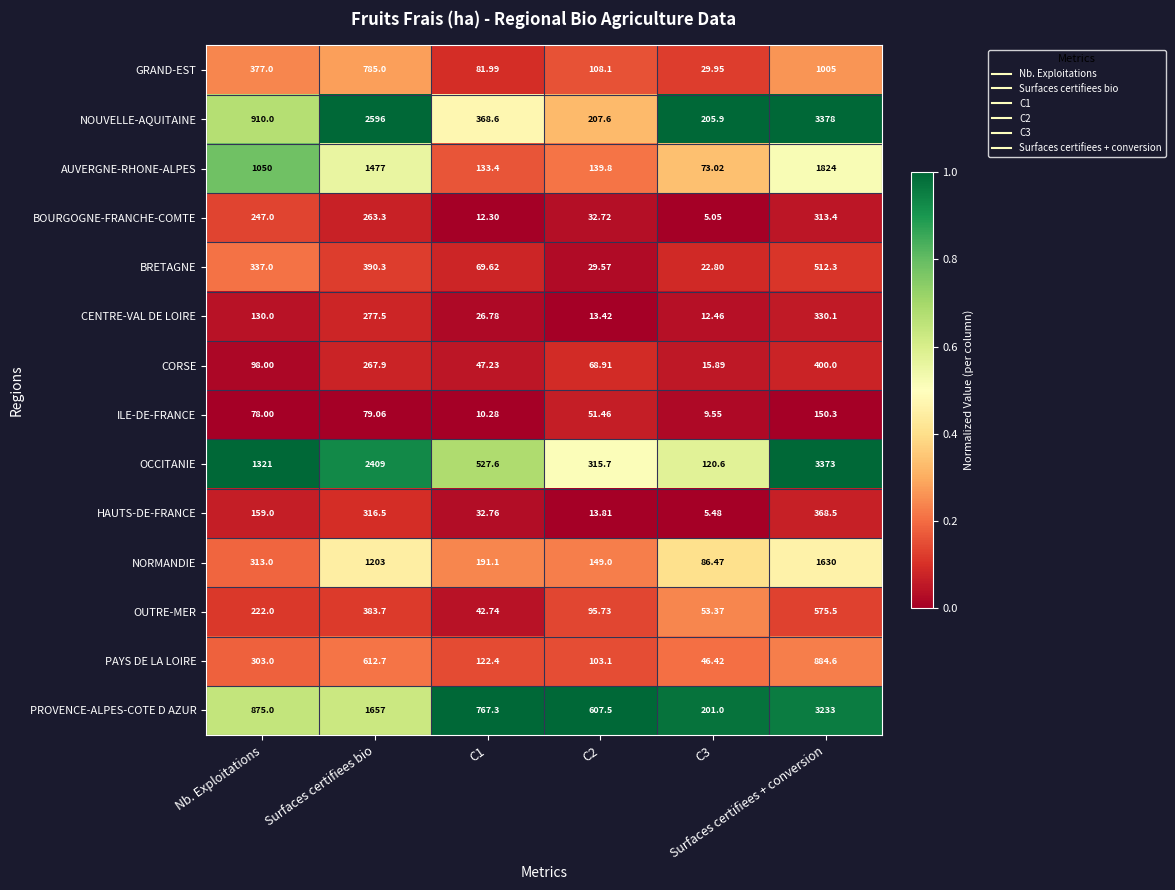

At which category does the chart reach its peak across all series?

Surfaces certifiees + conversion